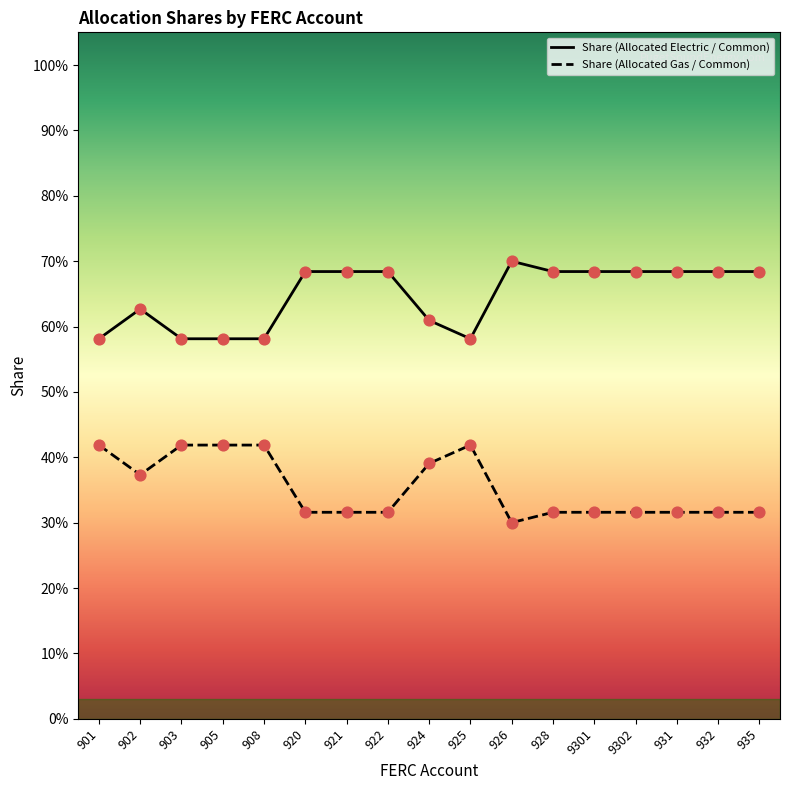

At which category is the sum across all series the highest?

901